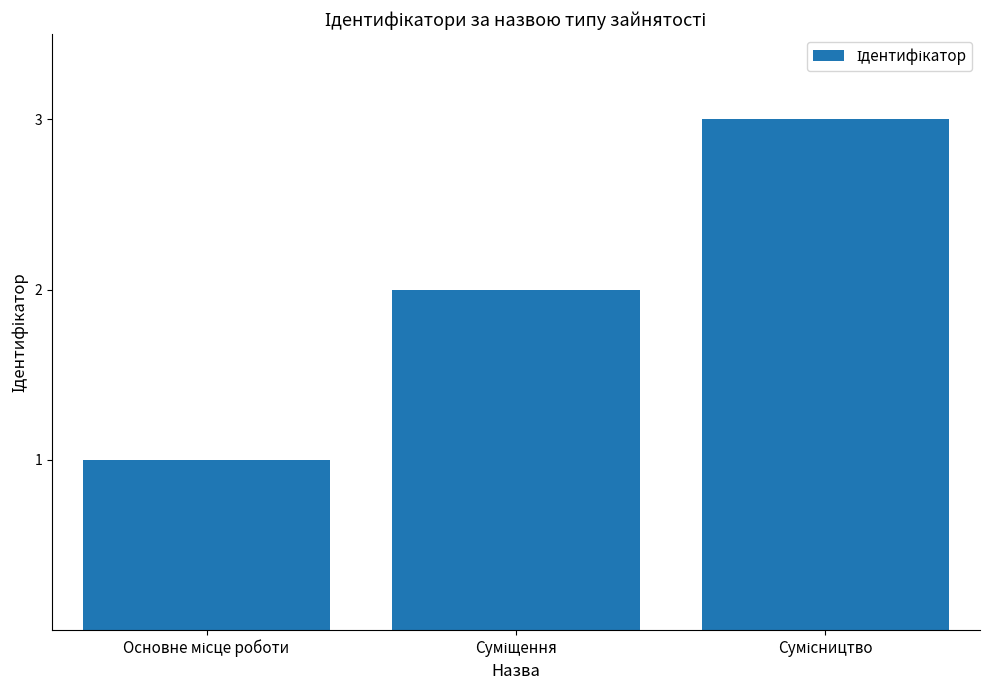

What is the greatest value displayed?

3